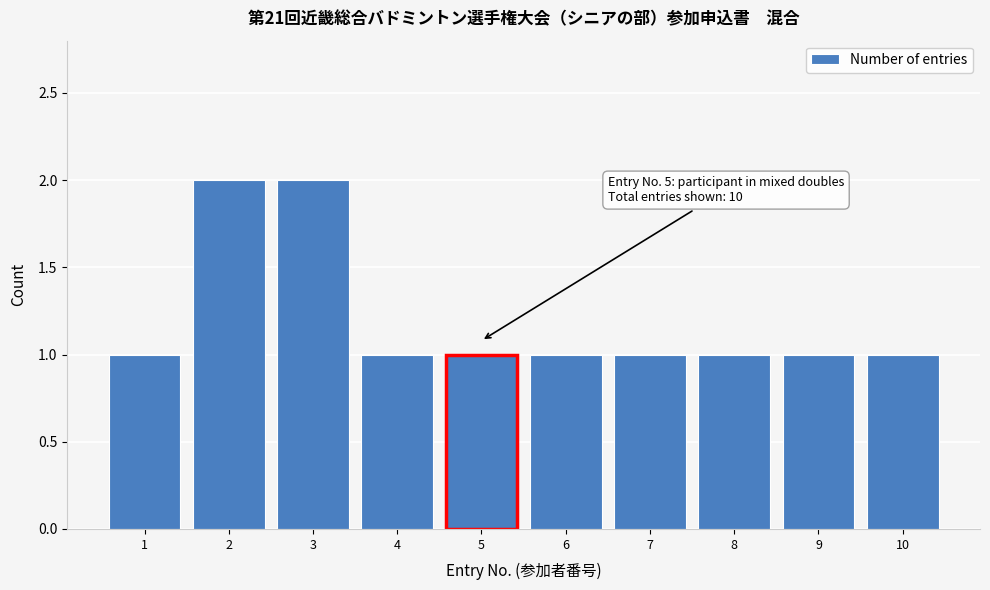

Reading left to right, what are all the values shown in this chart?

1	2	2	1	1	1	1	1	1	1